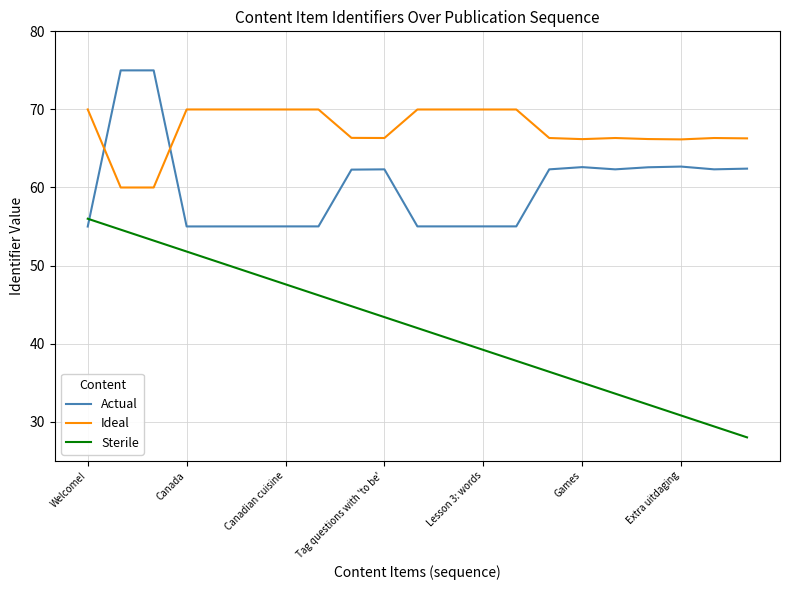

True or false: Sterile has more than 2 points higher than both neighbors.

False